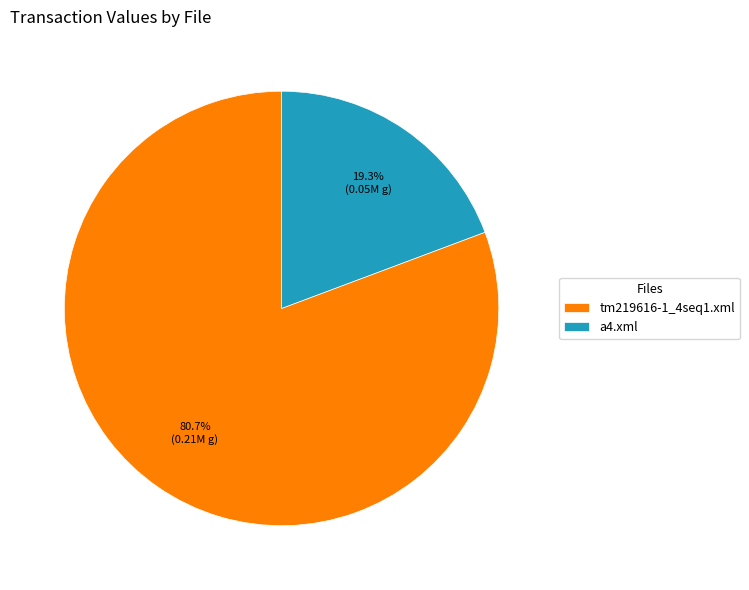

What percentage is the tm219616-1_4seq1.xml slice, to the nearest percent?

81%